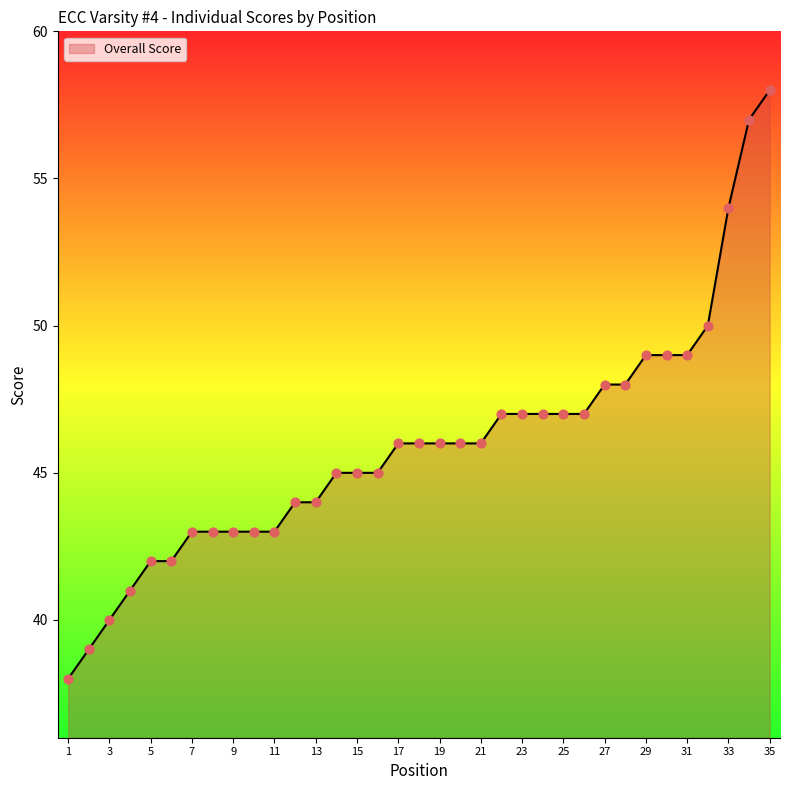

What is the difference between the maximum and minimum values?

20